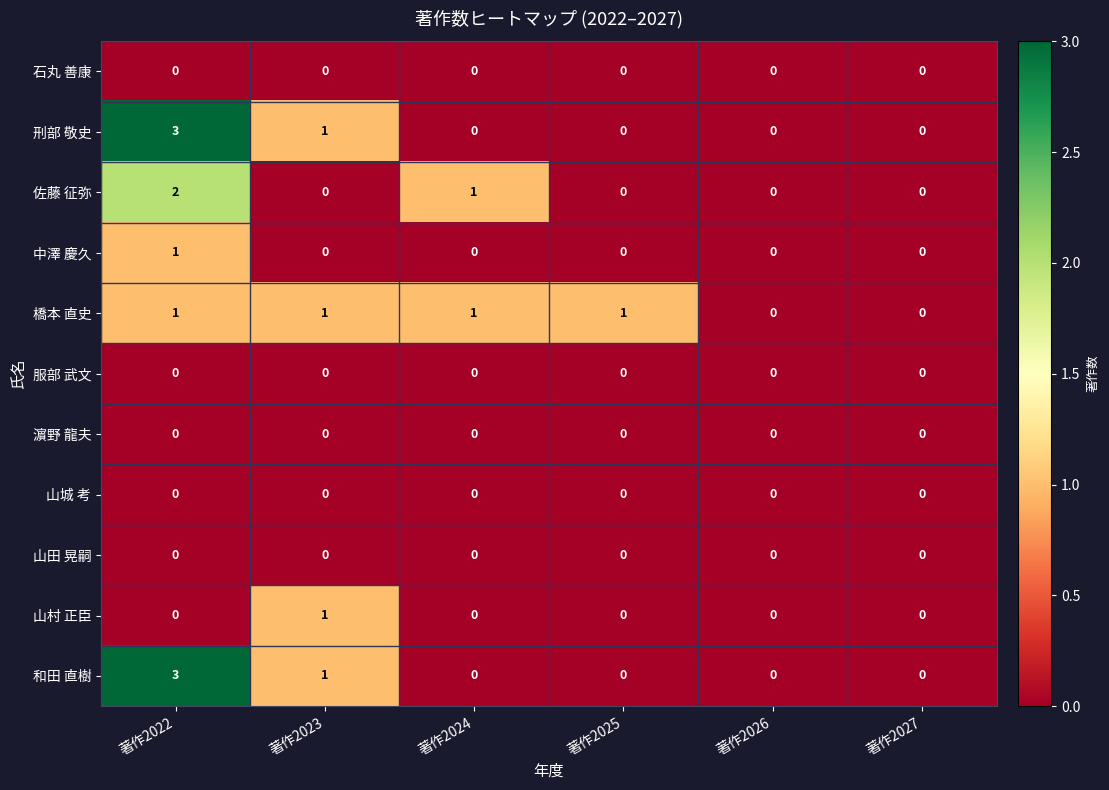

The 刑部 敬史 series shows 0 at 著作2025. True or false?

True